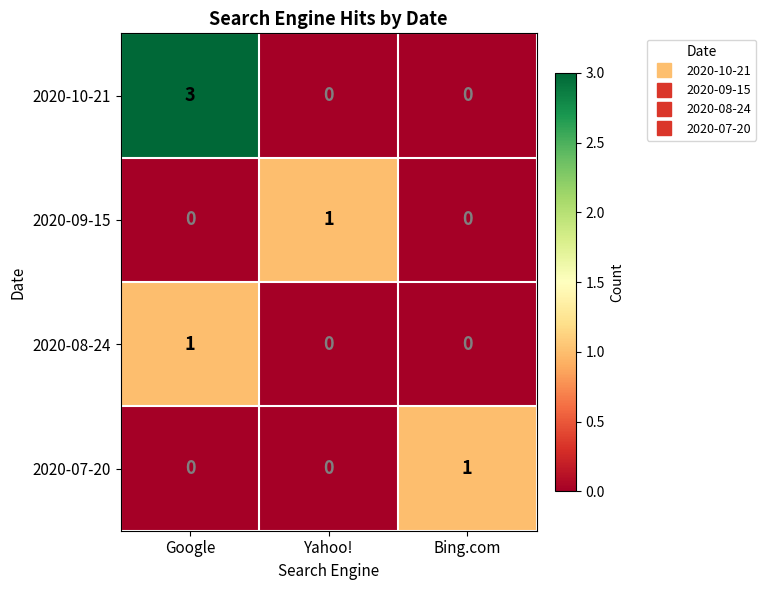

What is the total value across all series at Bing.com?

1